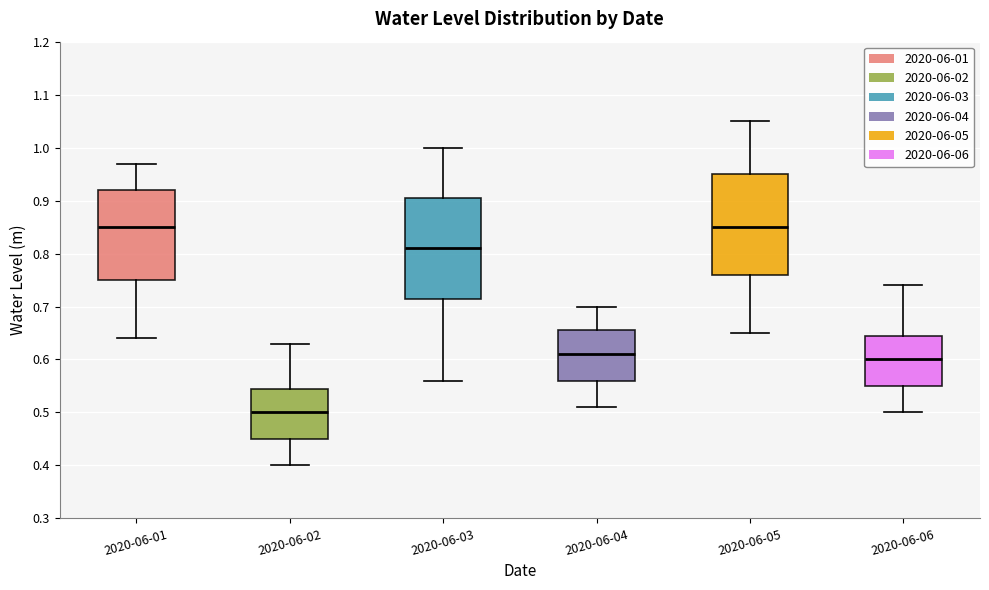

Which box has the lowest median line?

2020-06-02